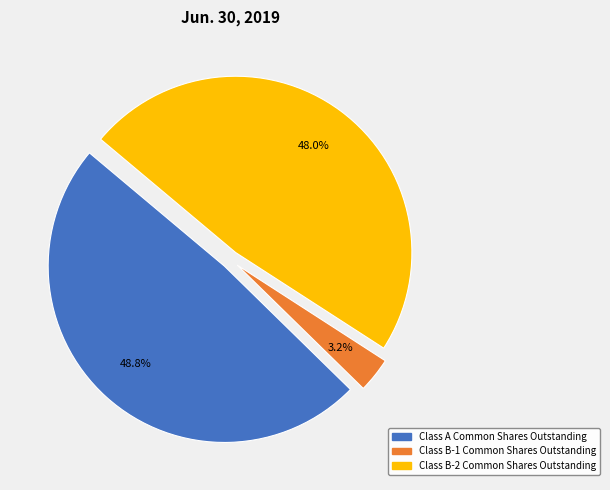

Is it true that Class B-2 Common Shares Outstanding is 39% of the pie?

False